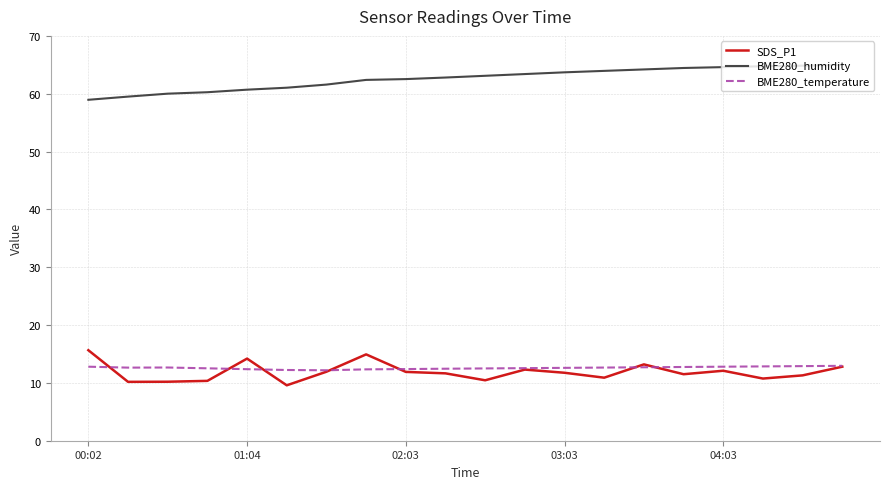

True or false: BME280_humidity and SDS_P1 intersect in this chart.

False